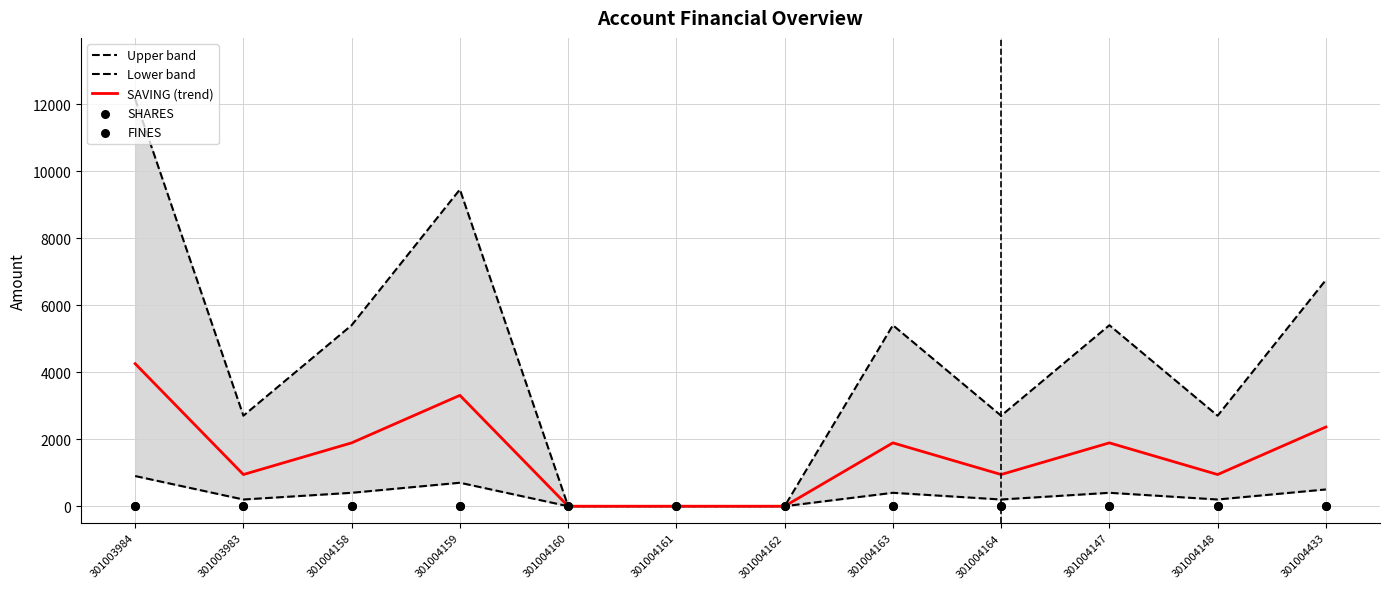

Which series contains the lowest Y value?

Upper band